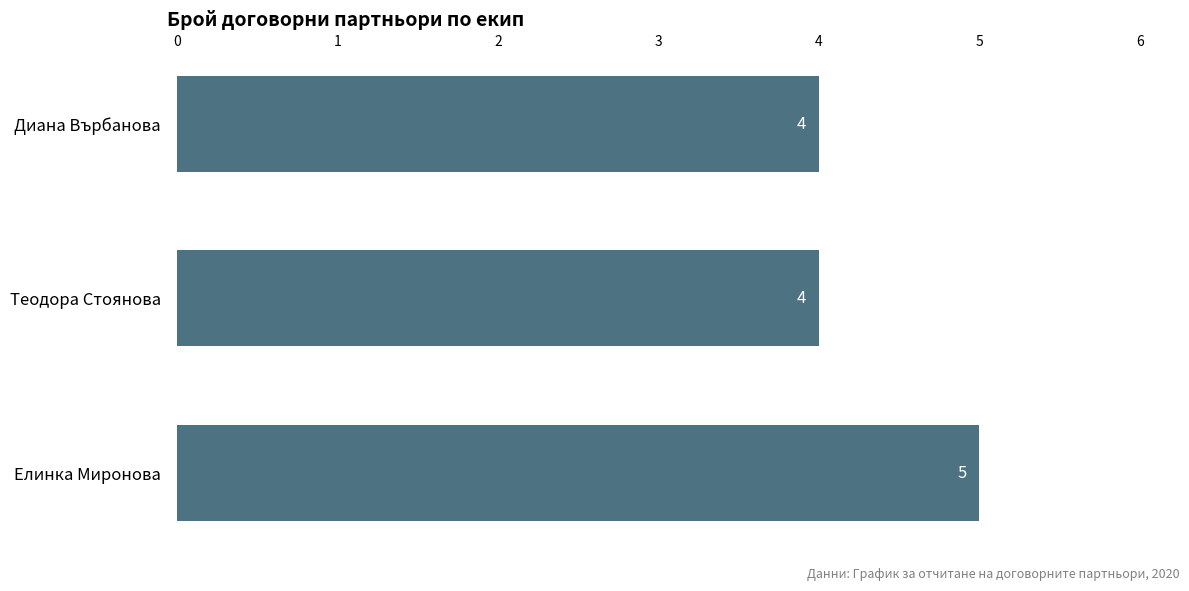

What is the value of the 2nd bar from the top?

4